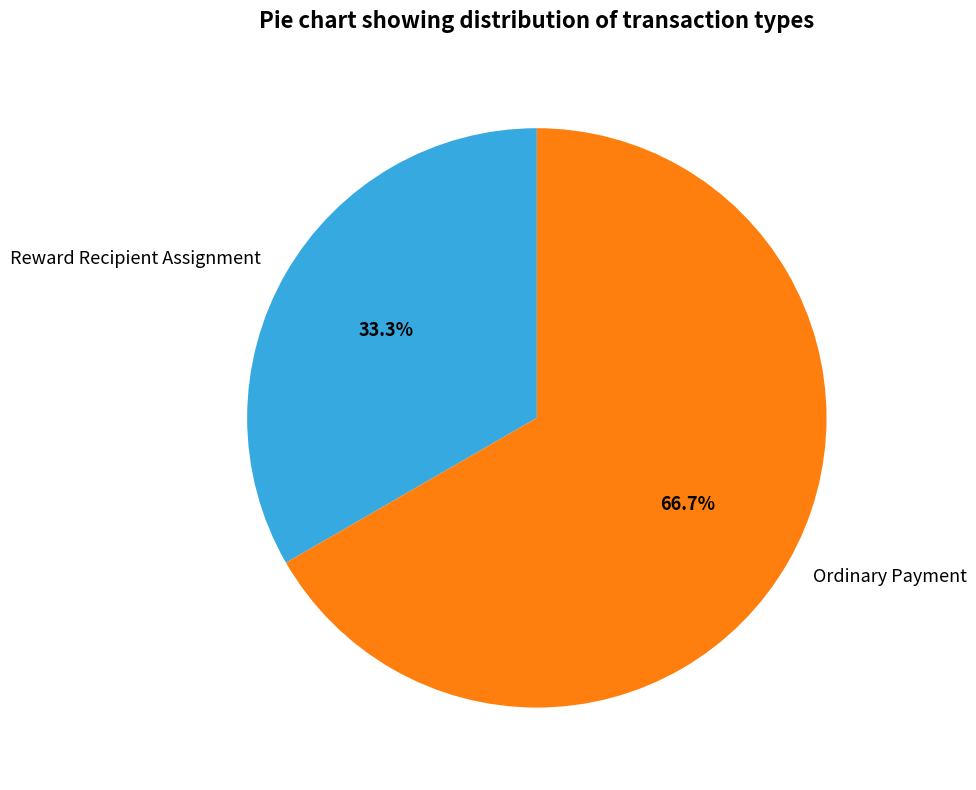

What percentage is the Reward Recipient Assignment slice, to the nearest percent?

33%